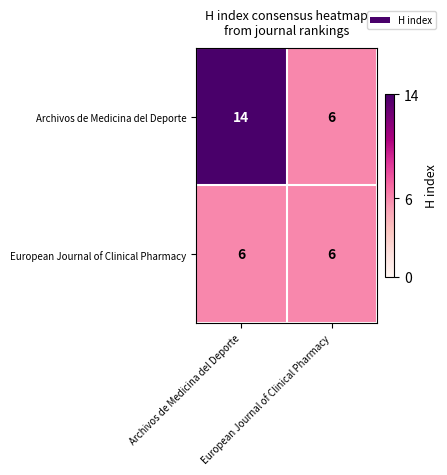

What is the smallest value displayed?

6